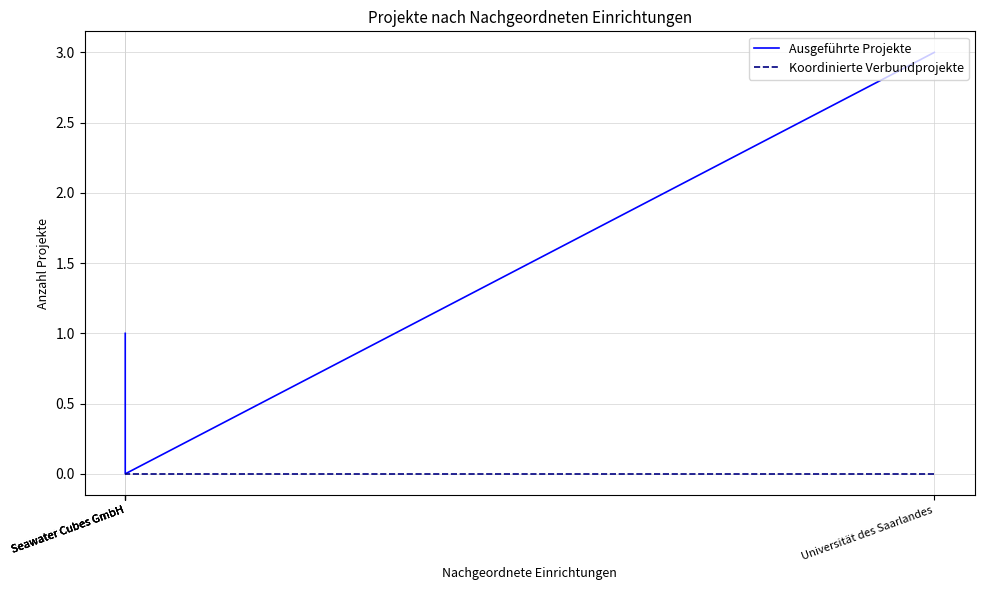

Which series has the largest range (max minus min)?

Ausgeführte Projekte